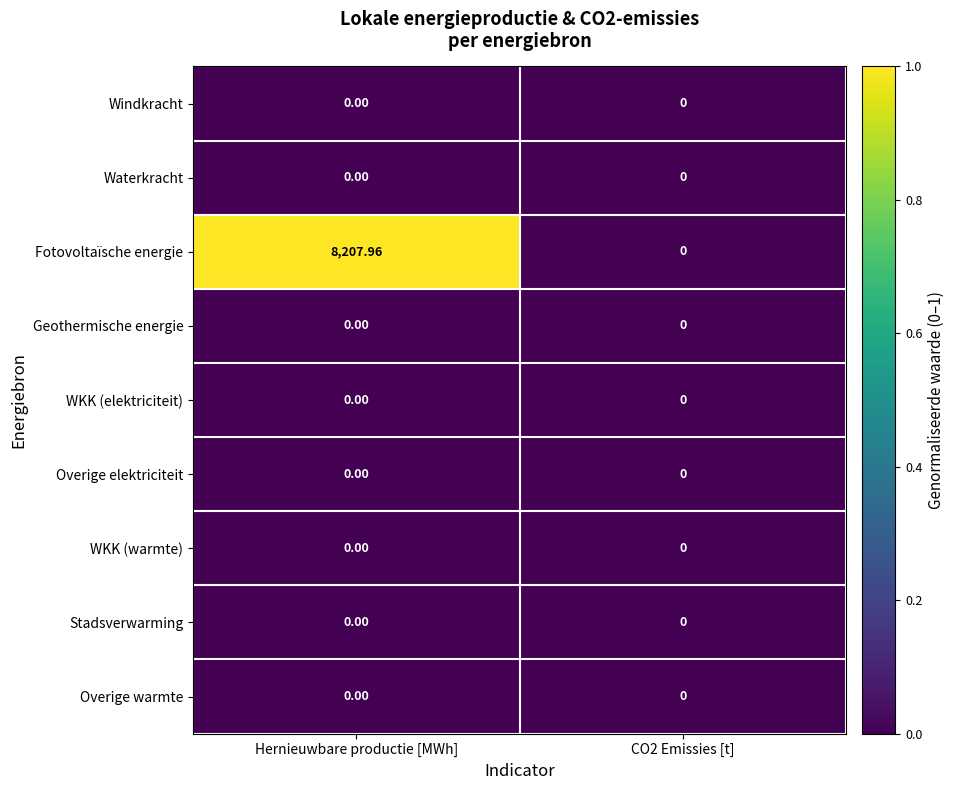

Between Hernieuwbare productie [MWh] and CO2 Emissies [t], which series saw the biggest shift?

Fotovoltaïsche energie